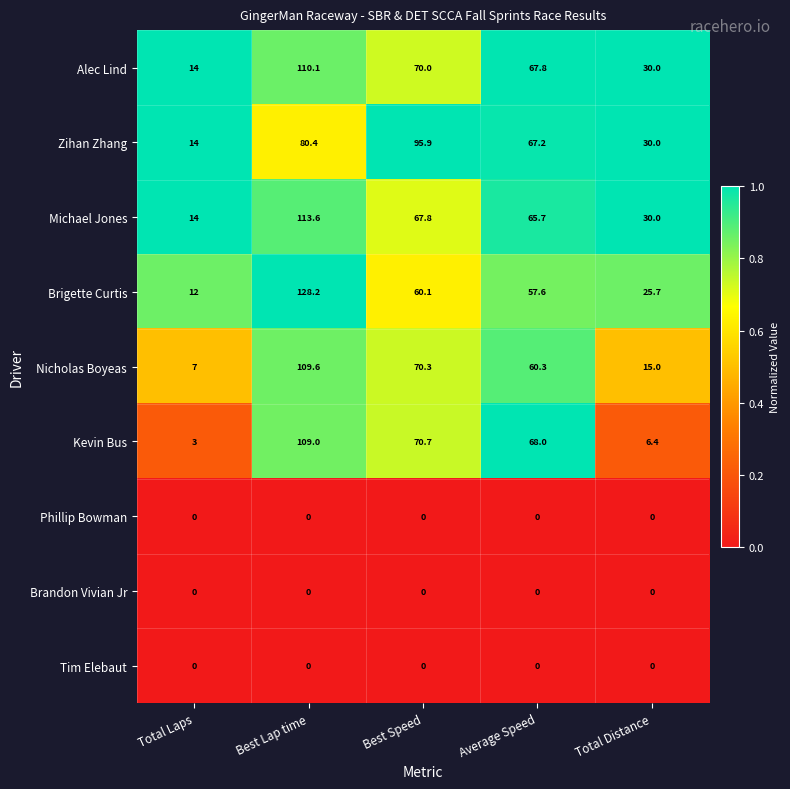

Where does the Kevin Bus series first go above 68?

Best Lap time